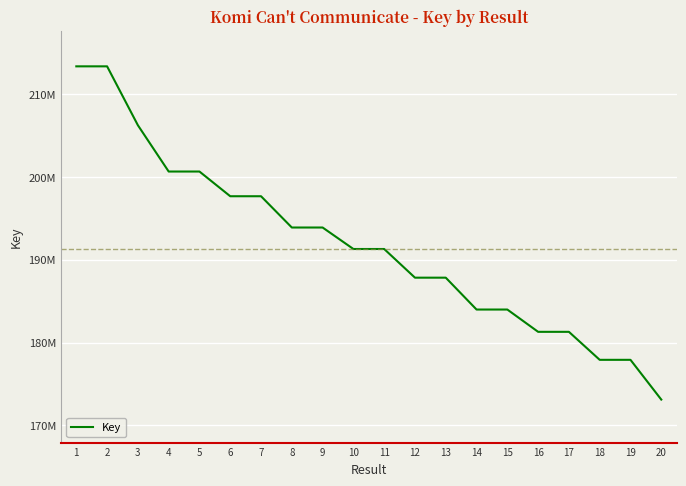

Reading left to right, list all the values displayed in this chart.

1=213358246	2=213357904	3=206245189	4=200654339	5=200654149	6=197670190	7=197670152	8=193892903	9=193892856	10=191297541	11=191297504	12=187834718	13=187834755	14=183986303	15=183986261	16=181293889	17=181293853	18=177912455	19=177912417	20=173111364